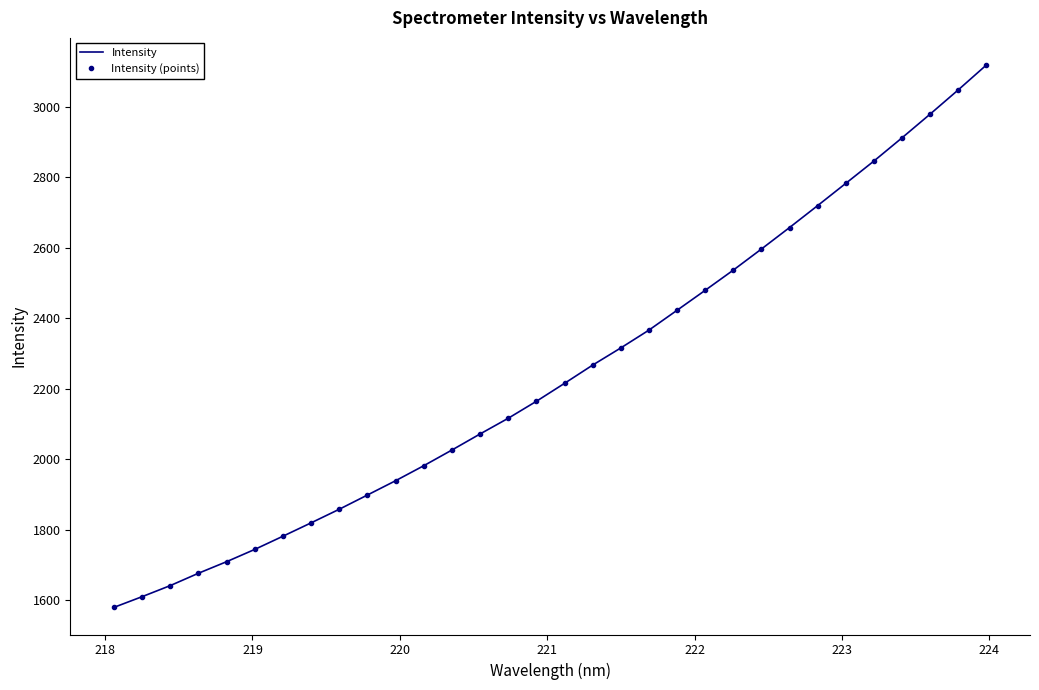

What is the minimum value for Intensity (points)?

1579.8